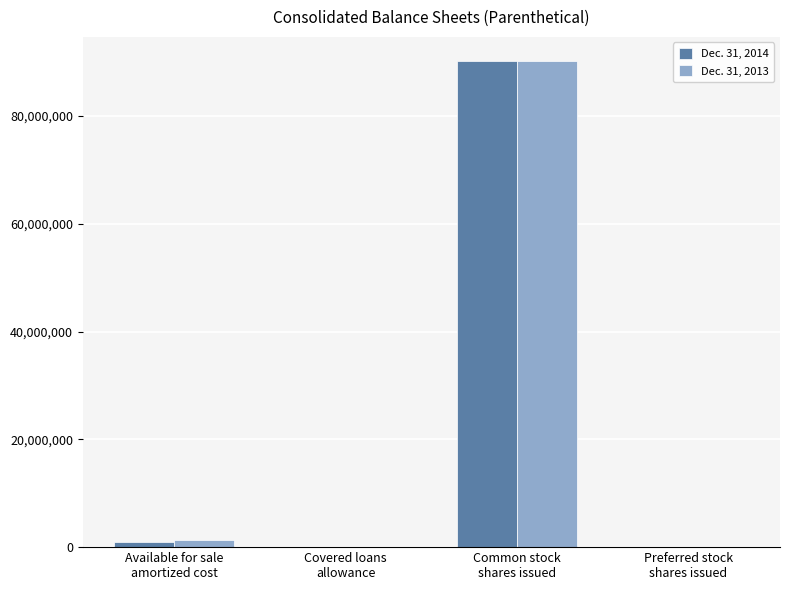

The value of Dec. 31, 2014 at Common stock
shares issued is 121080860. True or false?

False